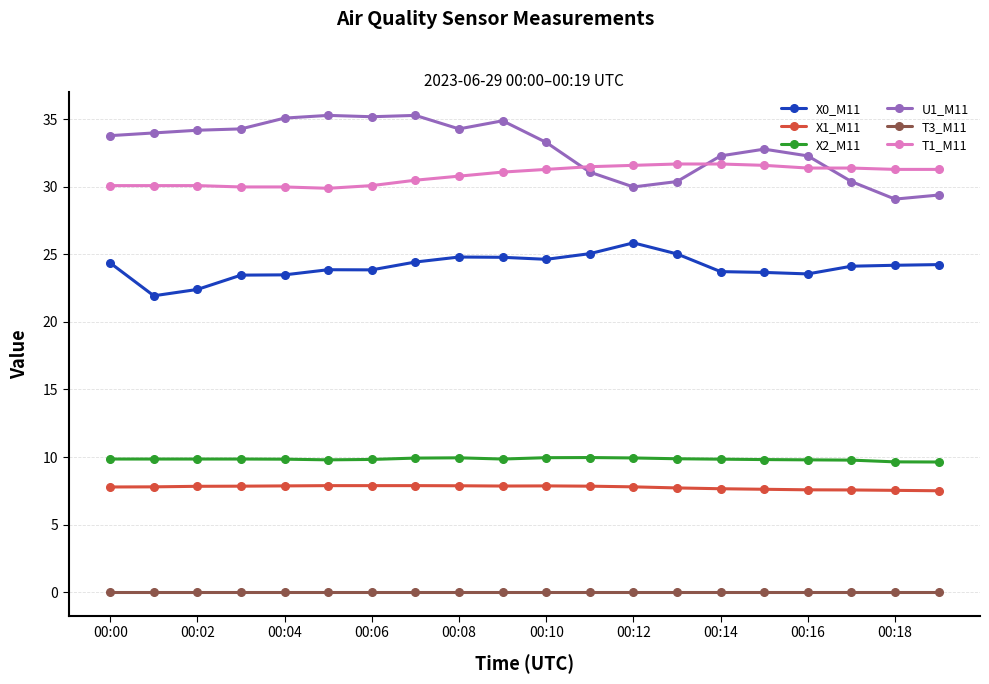

What is the lowest value of the X1_M11 series?

7.5